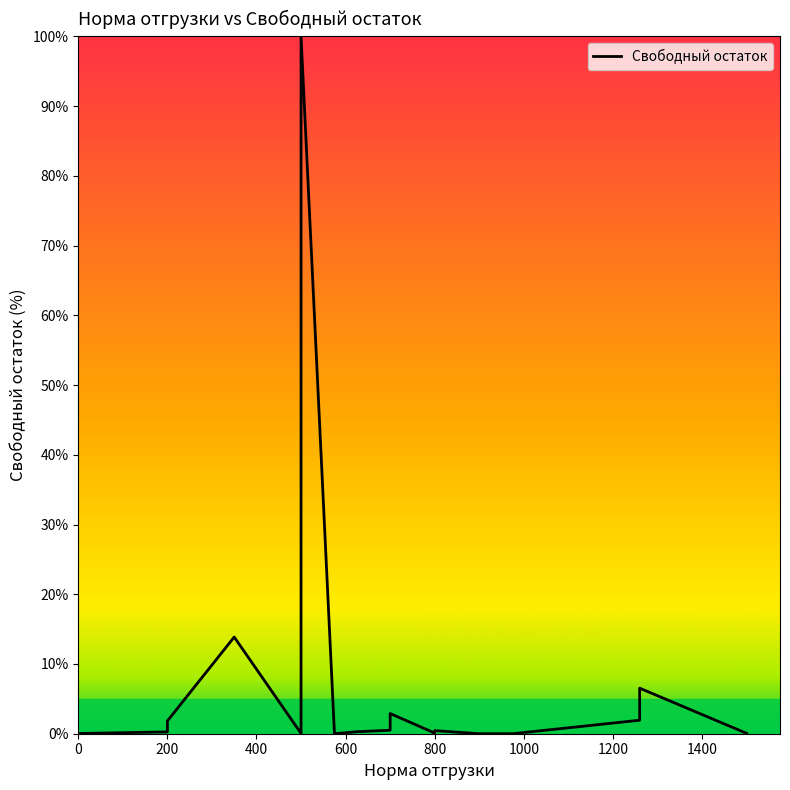

How many points are higher than both their immediate neighbors (excluding endpoints)?

5